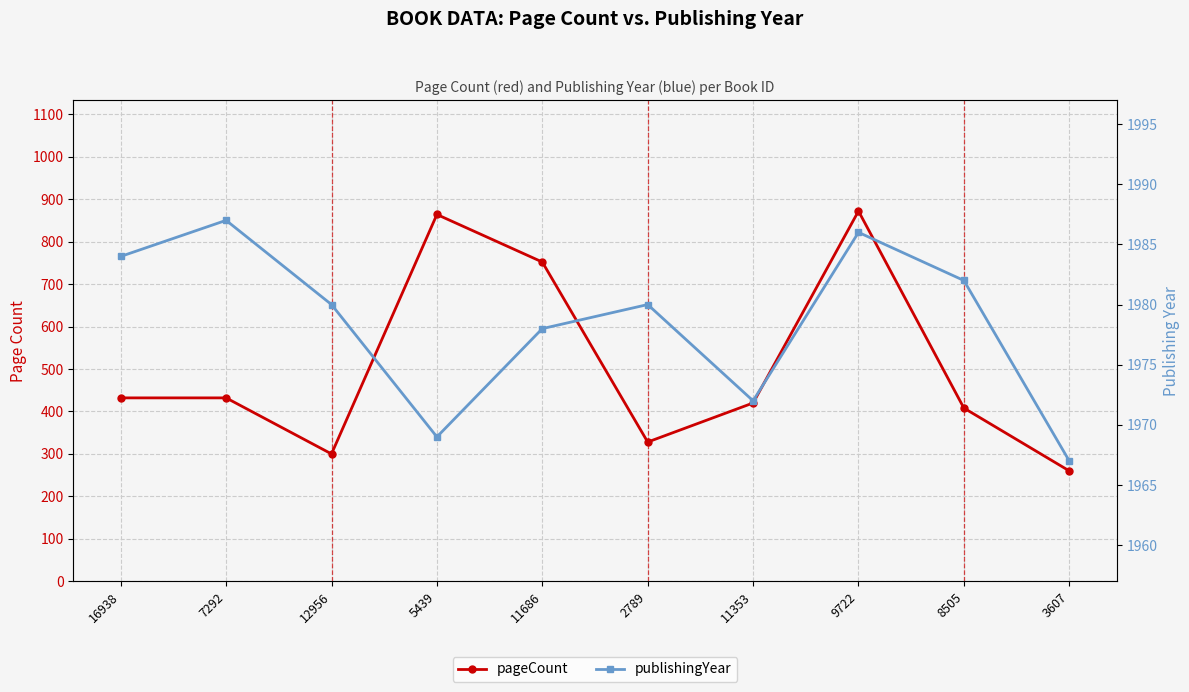

The value of pageCount at 11686 is 752. True or false?

True